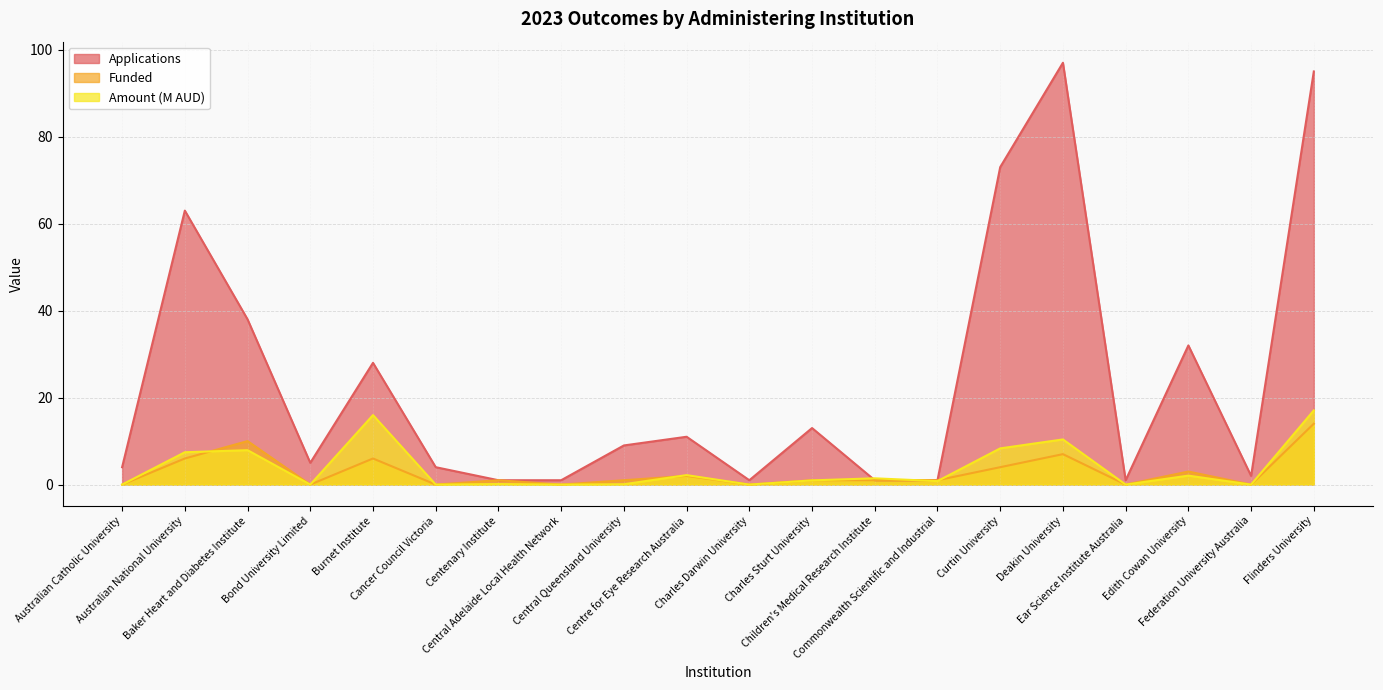

How many times do Funded and Amount cross each other?

5